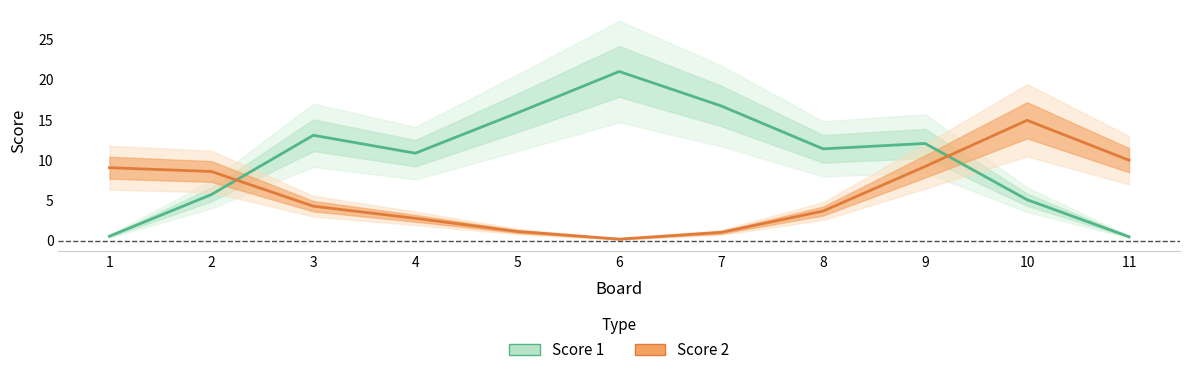

How many values in the Score 1 series are below 11?

5